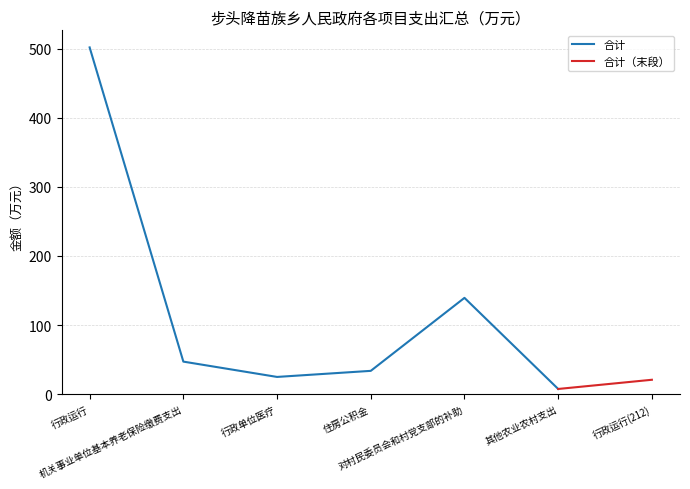

List the labels in order of value, smallest first.

其他农业农村支出, 行政运行(212), 行政单位医疗, 住房公积金, 机关事业单位基本养老保险缴费支出, 对村民委员会和村党支部的补助, 行政运行